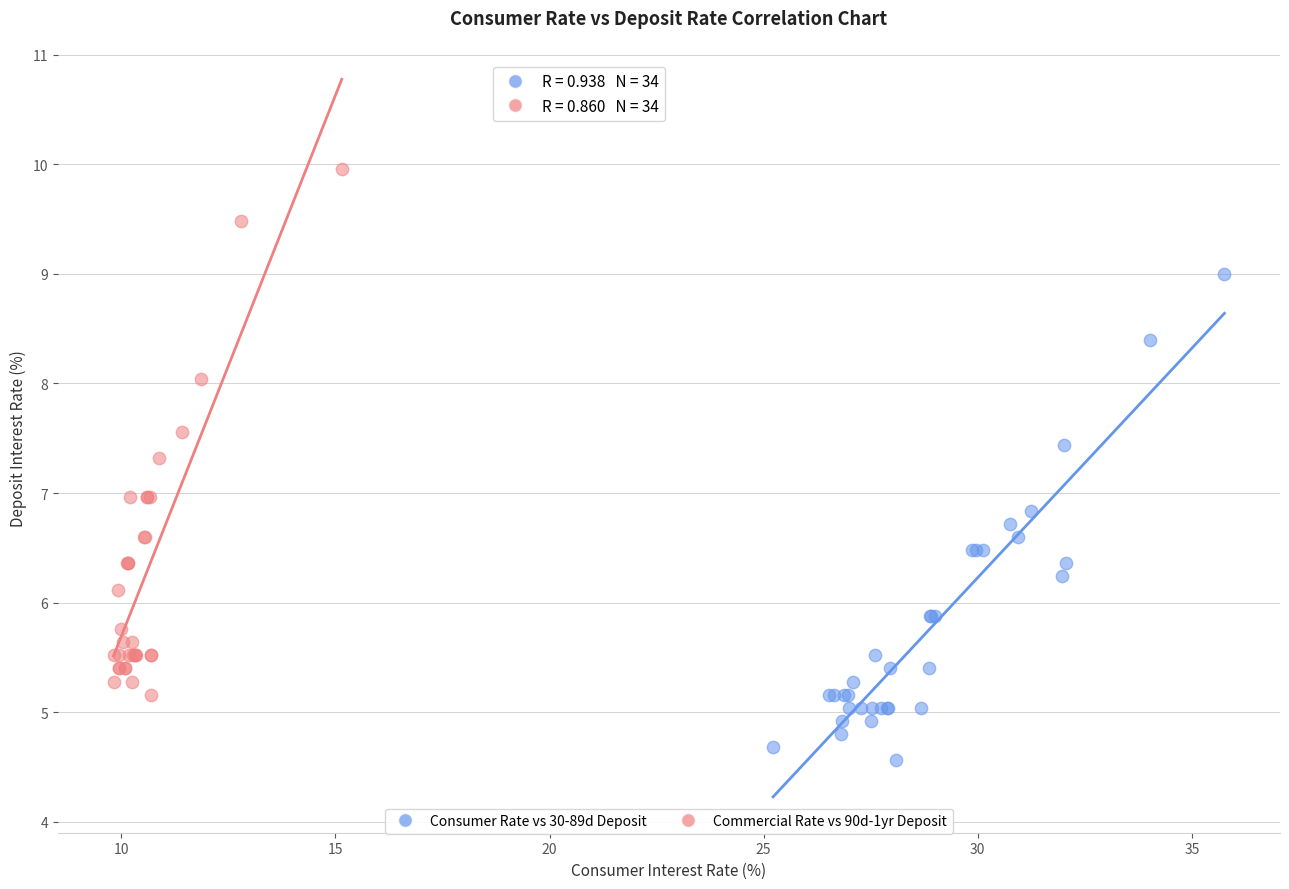

Which series reaches the maximum Y coordinate?

Commercial Rate vs 90d-1yr Deposit